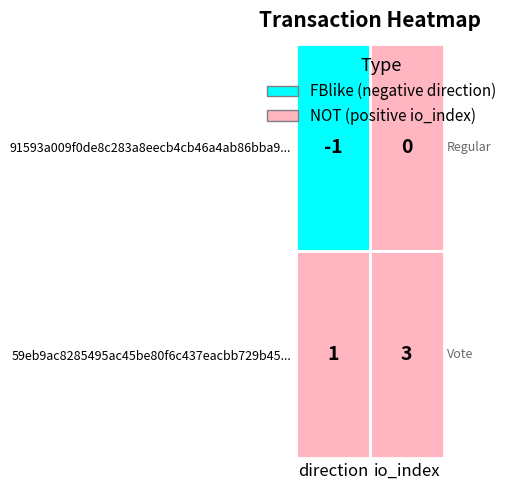

Reading left to right, what are all the values shown in this chart?

91593a009f0de8c283a8eecb4cb46a4ab86bba9: -1=-1	1=0
59eb9ac8285495ac45be80f6c437eacbb729b45: -1=1	1=3